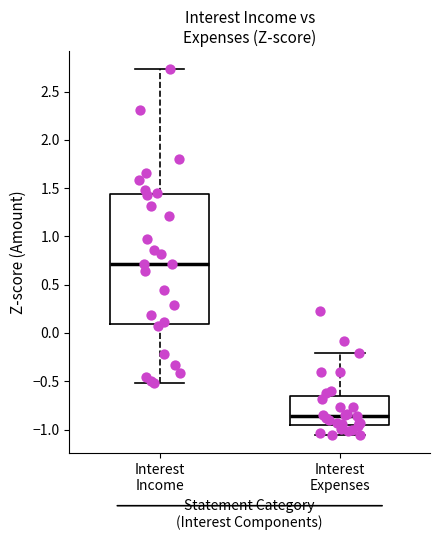

Which box is the tallest, from its lower edge to its upper edge?

Interest Income